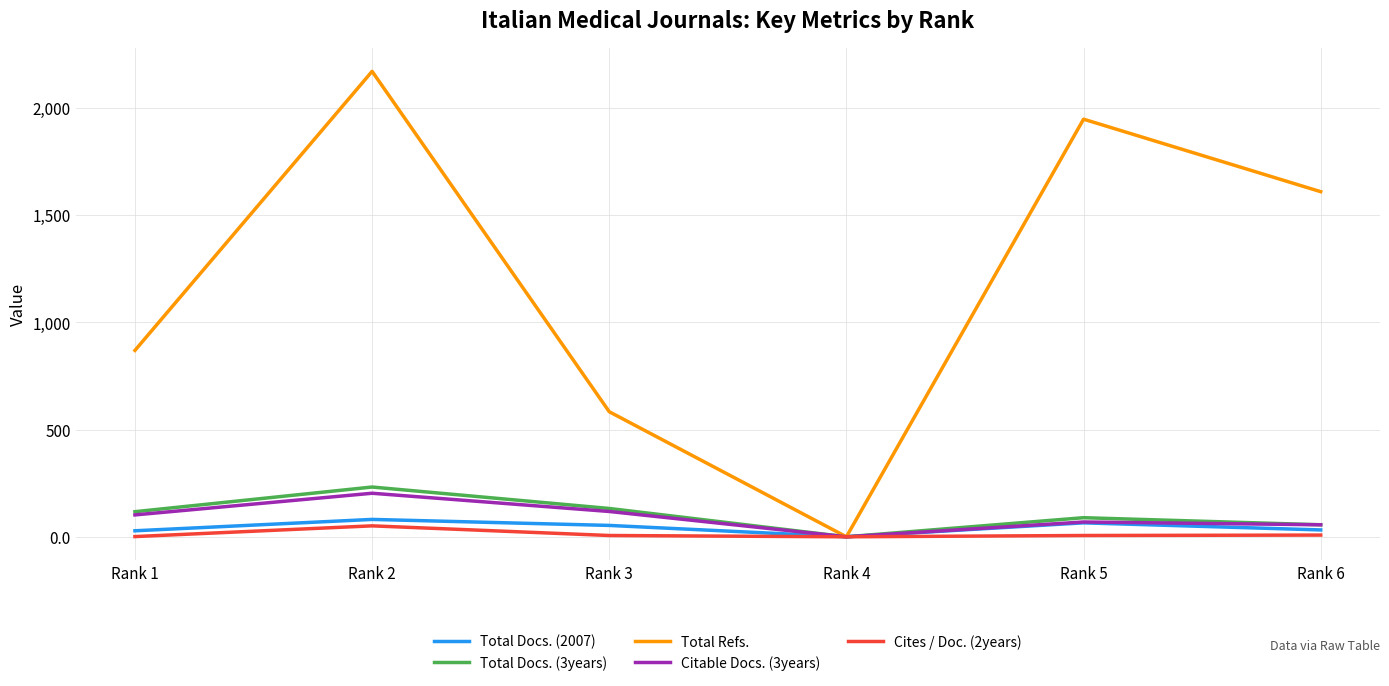

At which category is the sum across all series the highest?

Rank 2